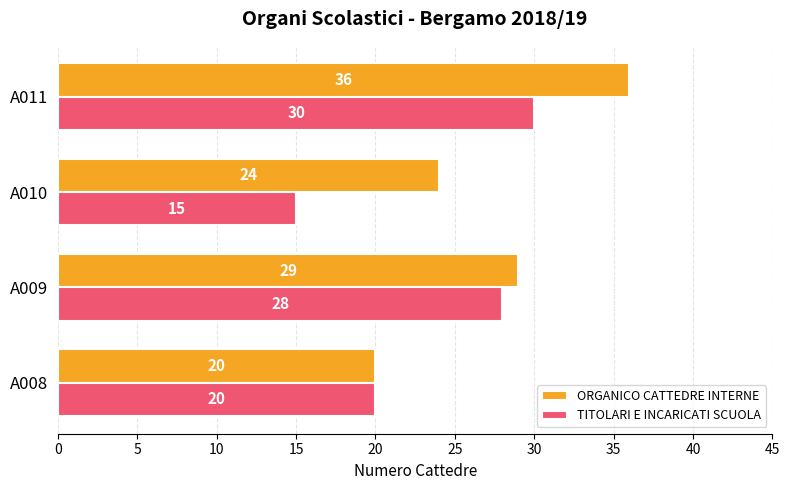

What is the smallest value displayed?

15